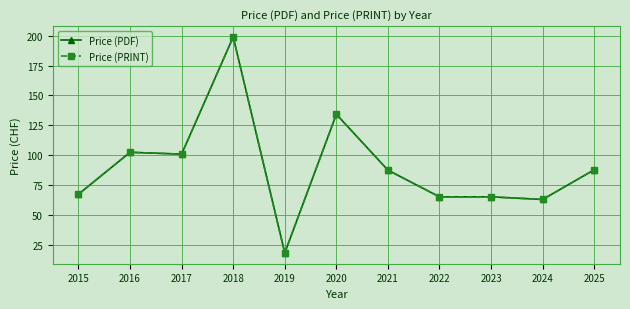

What is the total value across all series at 2017?

201.6